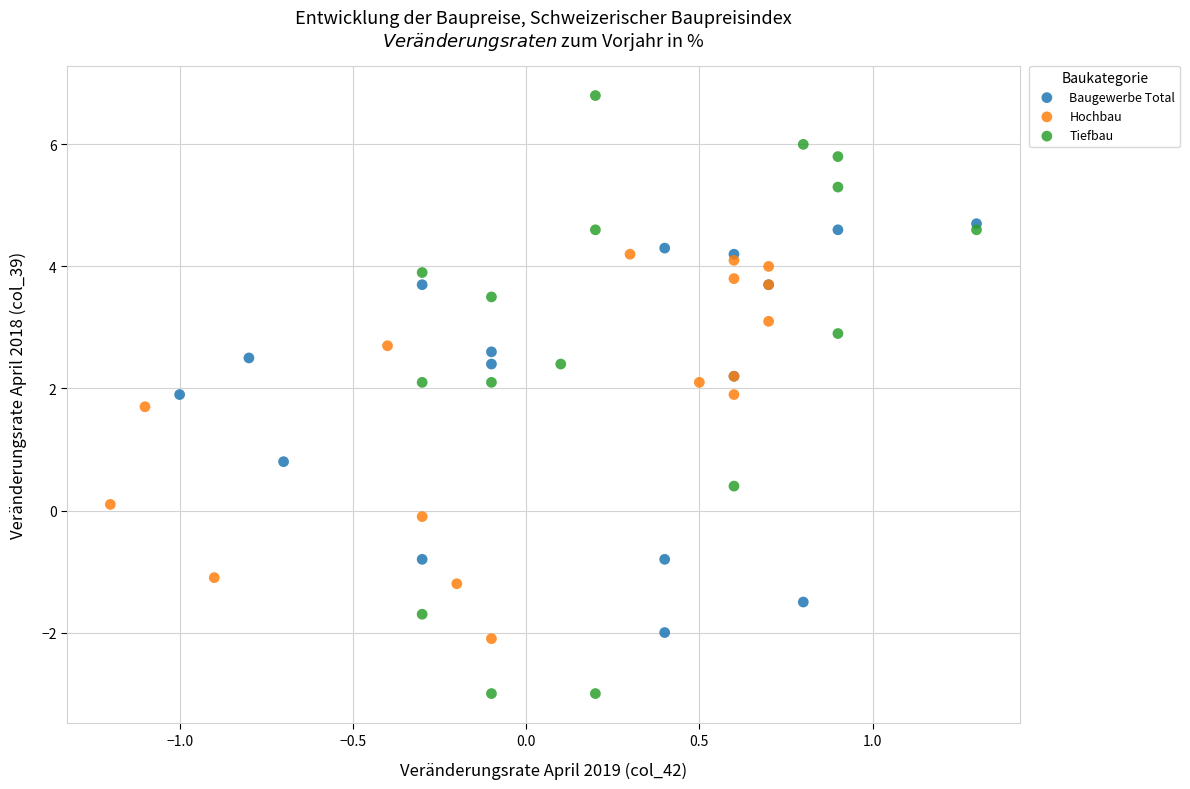

What are all the series names shown in the legend?

Baugewerbe Total, Hochbau, Tiefbau